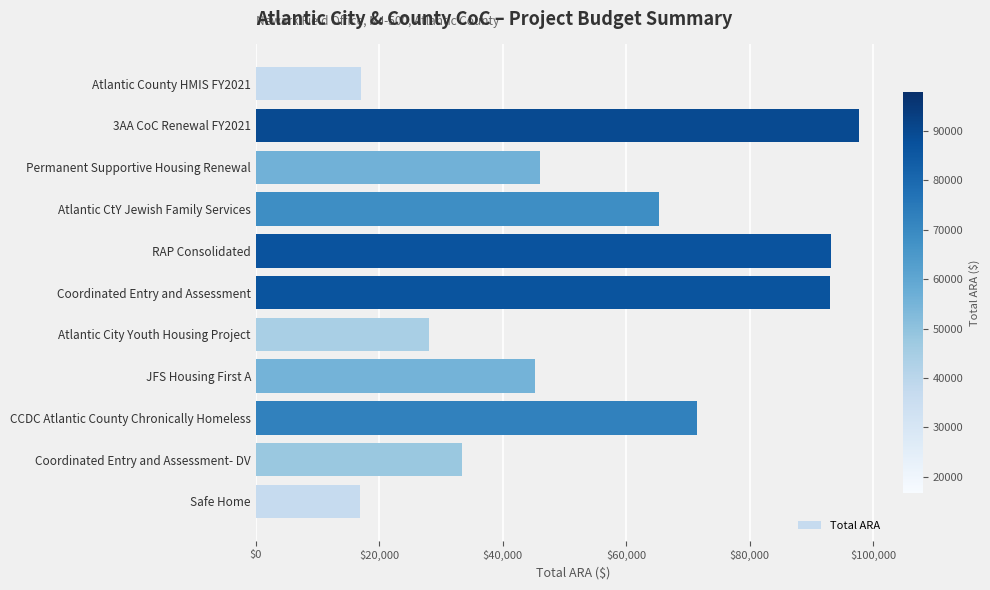

Are the bars grouped side by side (vs. stacked)?

No